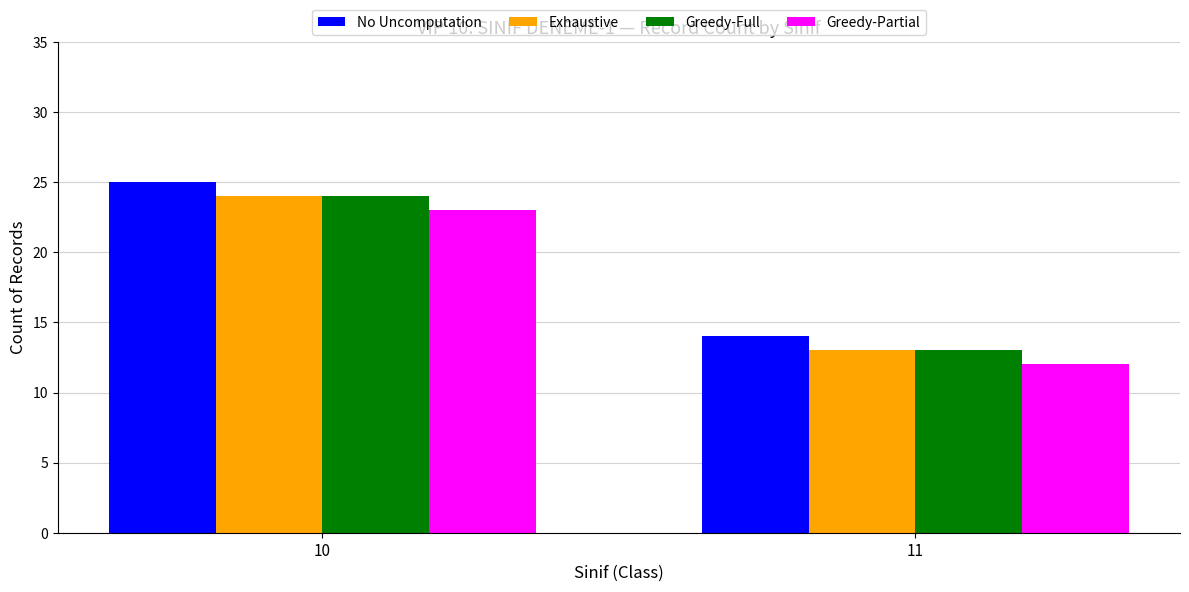

How many bars are there in total?

8